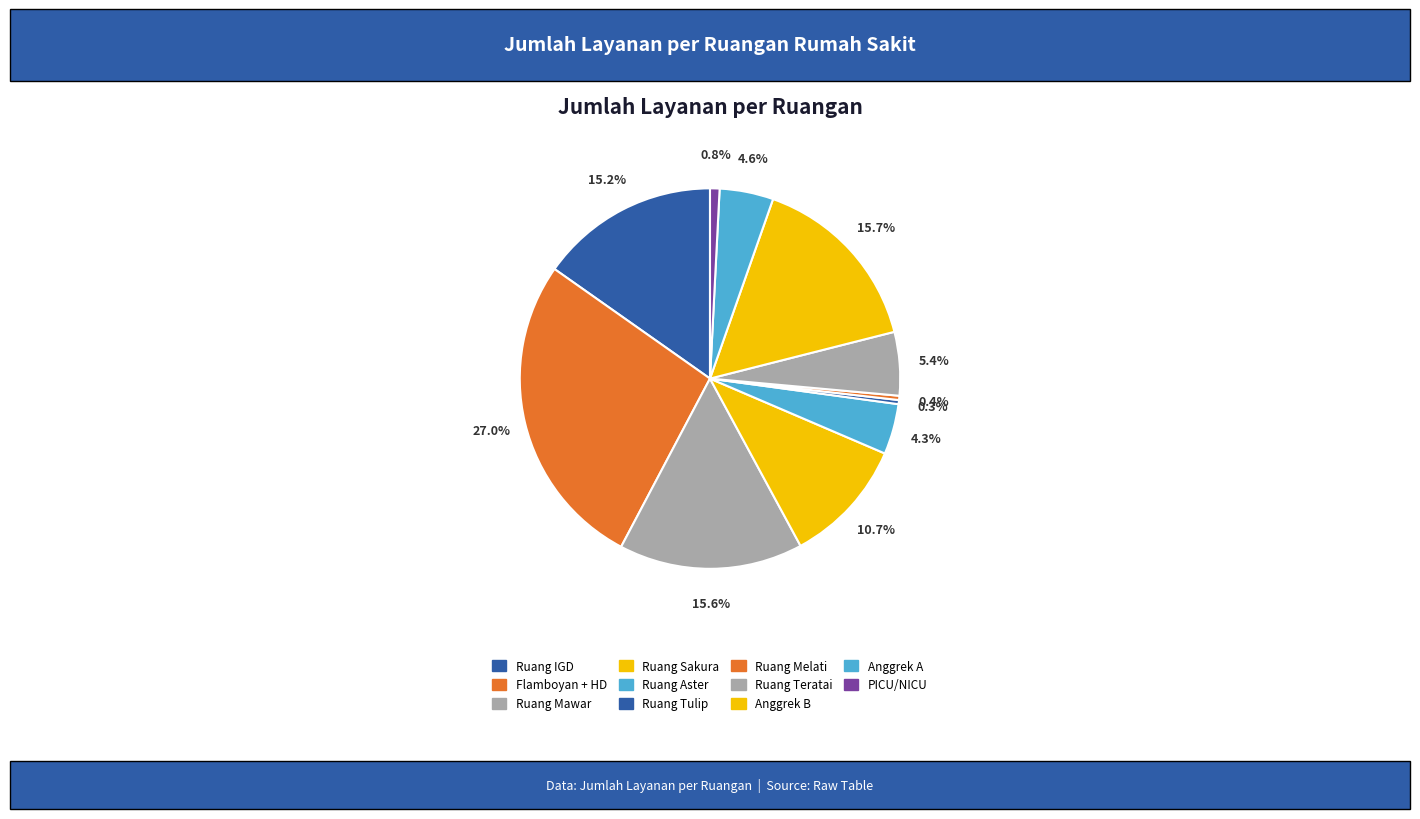

Which category has the smallest portion of the pie?

Ruang Bersalin/Ruang Tulip